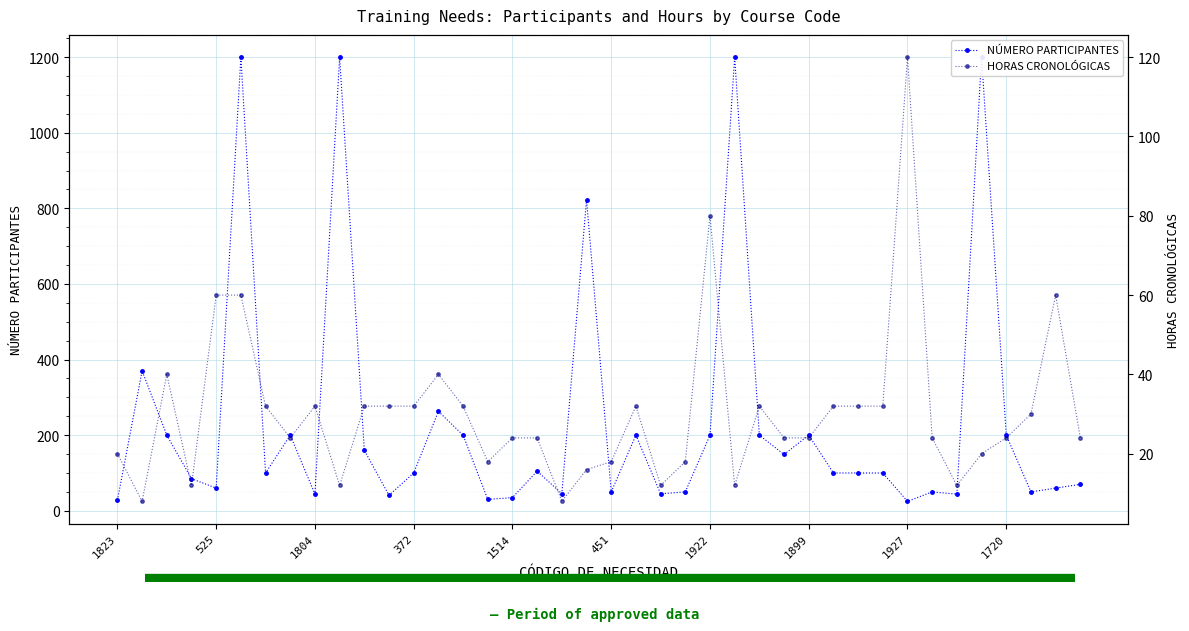

How many values in the HORAS CRONOLÓGICAS series are below 24?

13